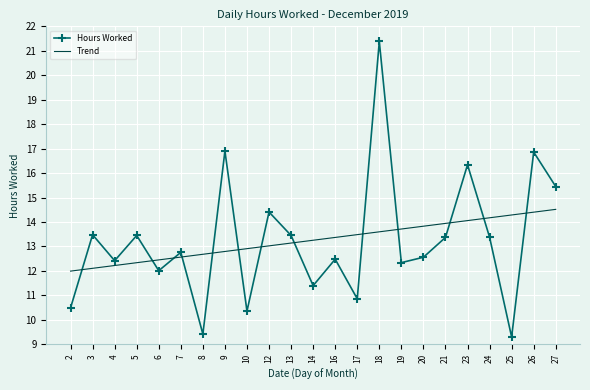

At which category is the sum across all series the highest?

18